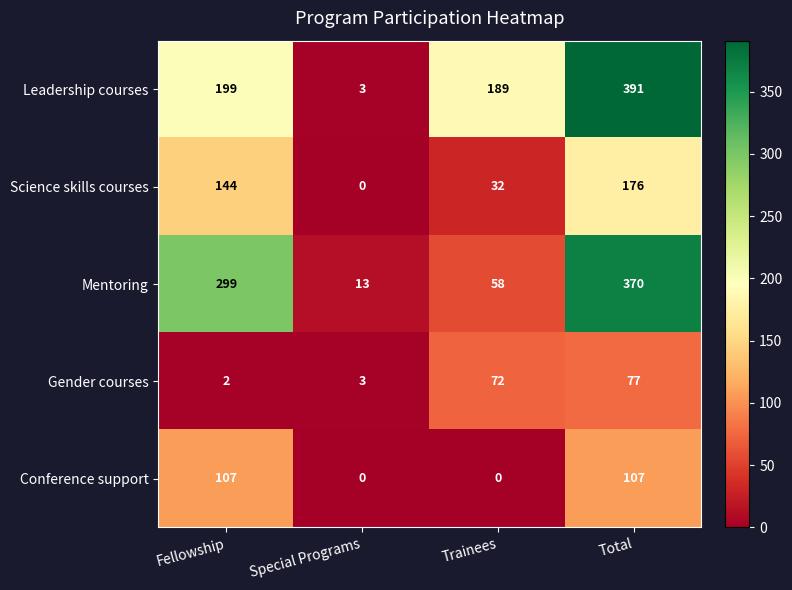

Which series has the largest range (max minus min)?

Leadership courses